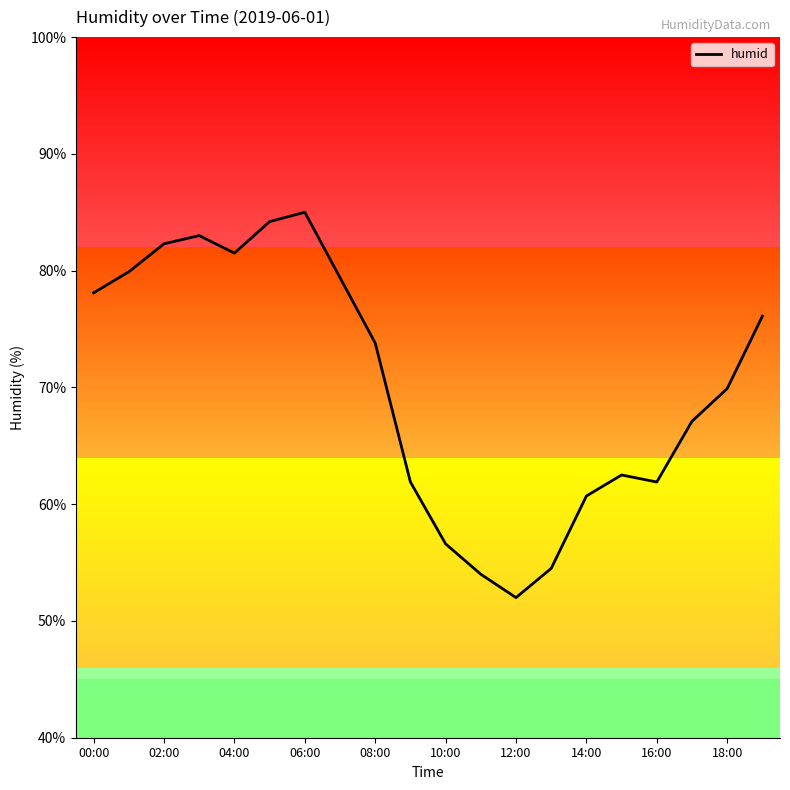

What is the greatest value displayed?

85.0